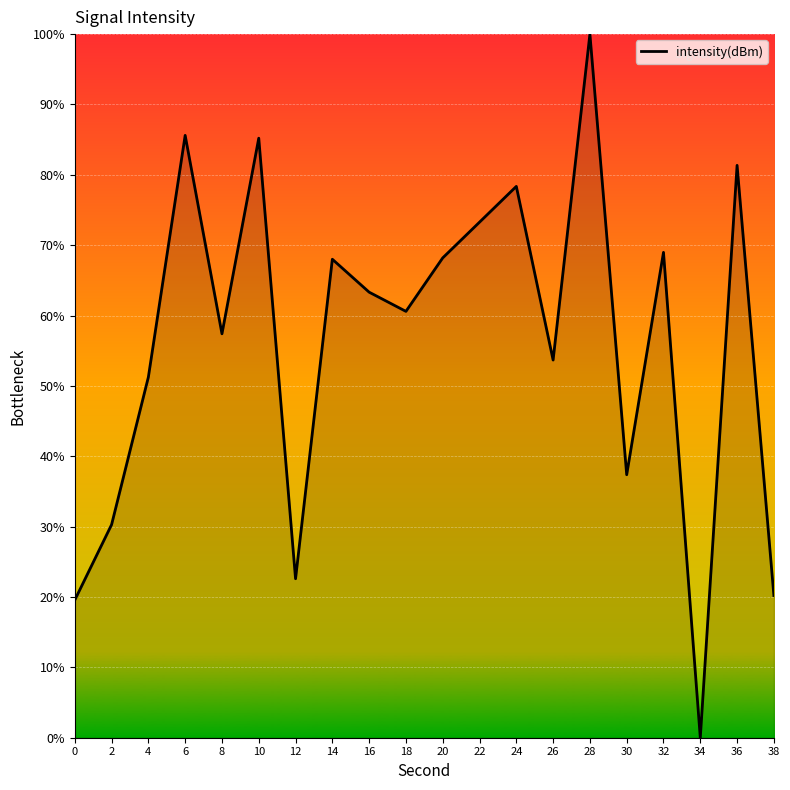

What is the sum of the values at 8 and 6?

143.0